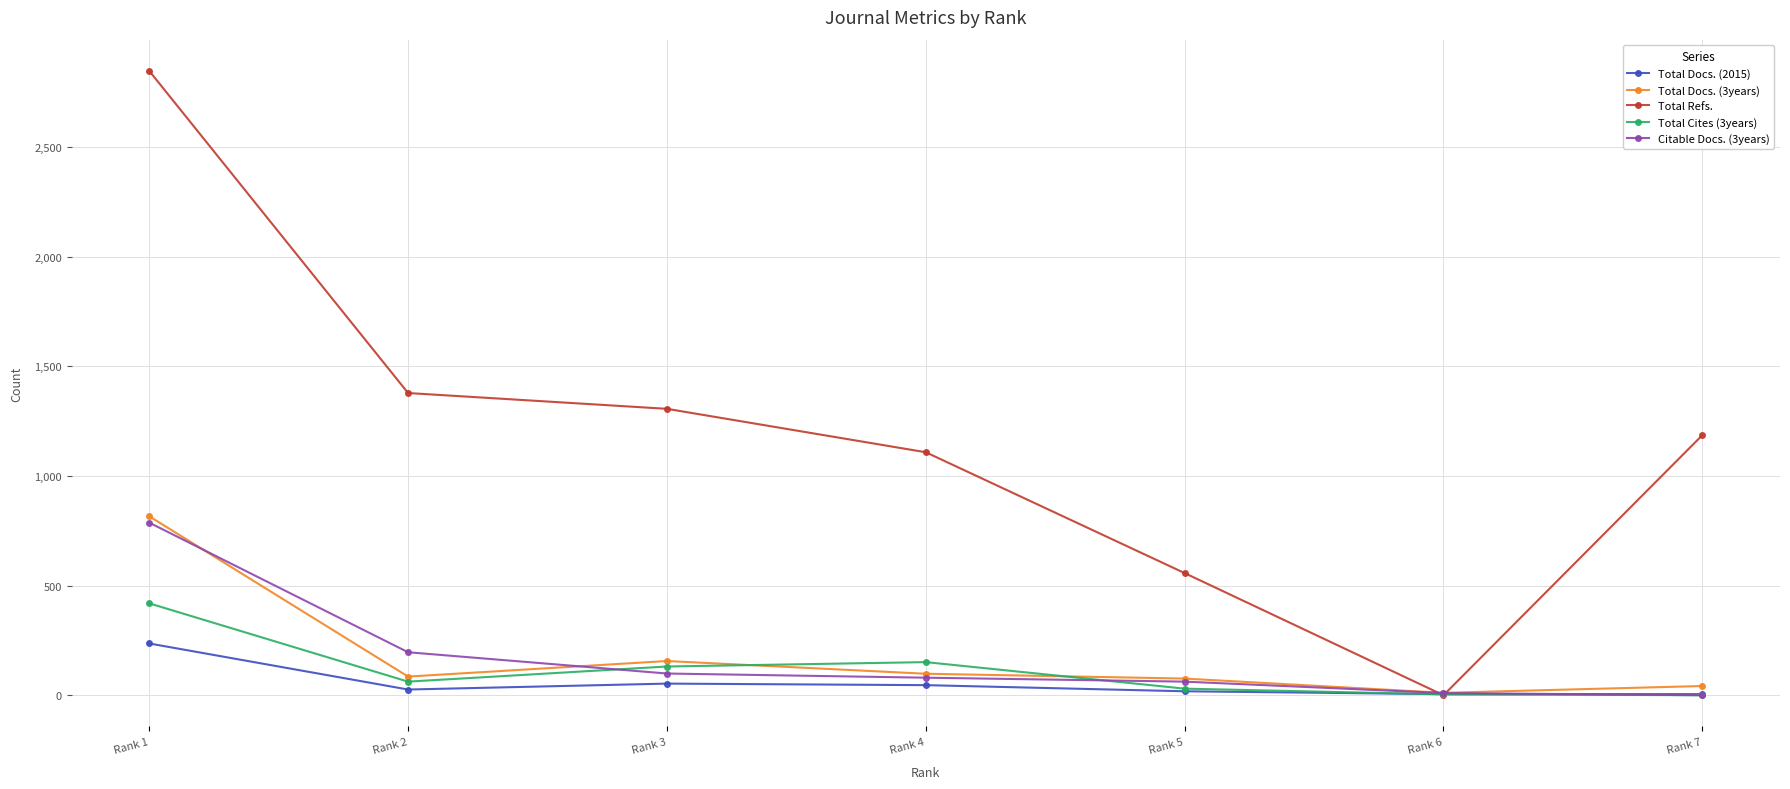

What are all the series names shown in the legend?

Total Docs. (2015), Total Docs. (3years), Total Refs., Total Cites (3years), Citable Docs. (3years)